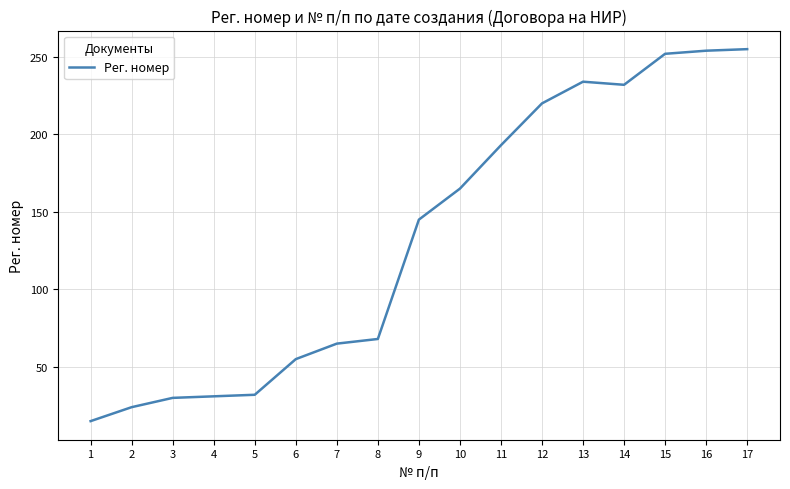

What is the maximum value shown in the chart?

255